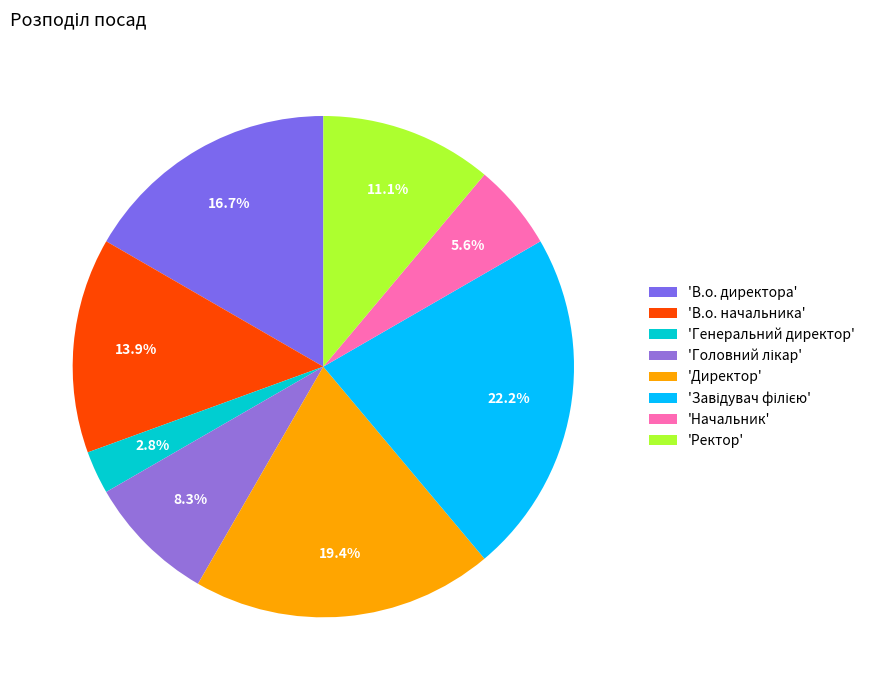

How many slices are in this pie chart?

8